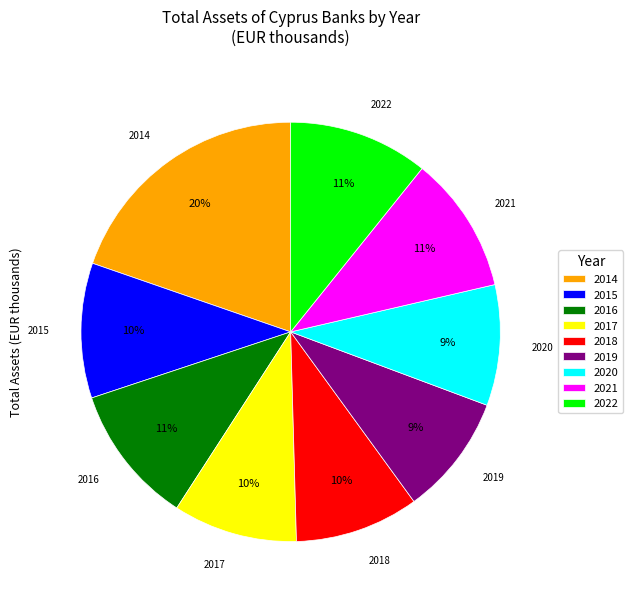

Combined, do 2016 and 2020 account for over 50%?

No